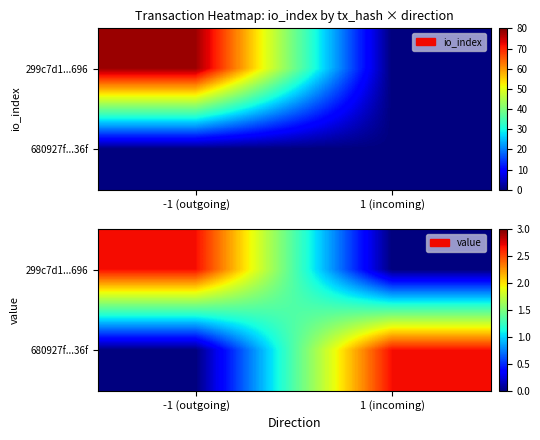

Is the value of 299c7d1...696 at 1 (incoming) greater than the value of 680927f...36f at 1 (incoming)?

No